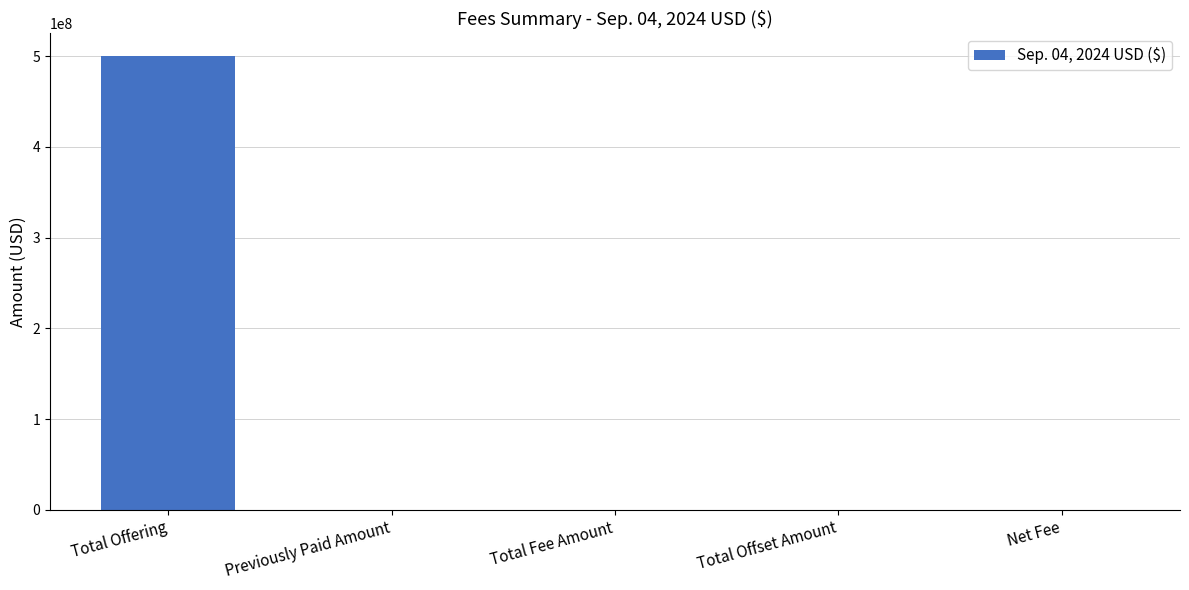

What is the sum of all values?

500147600